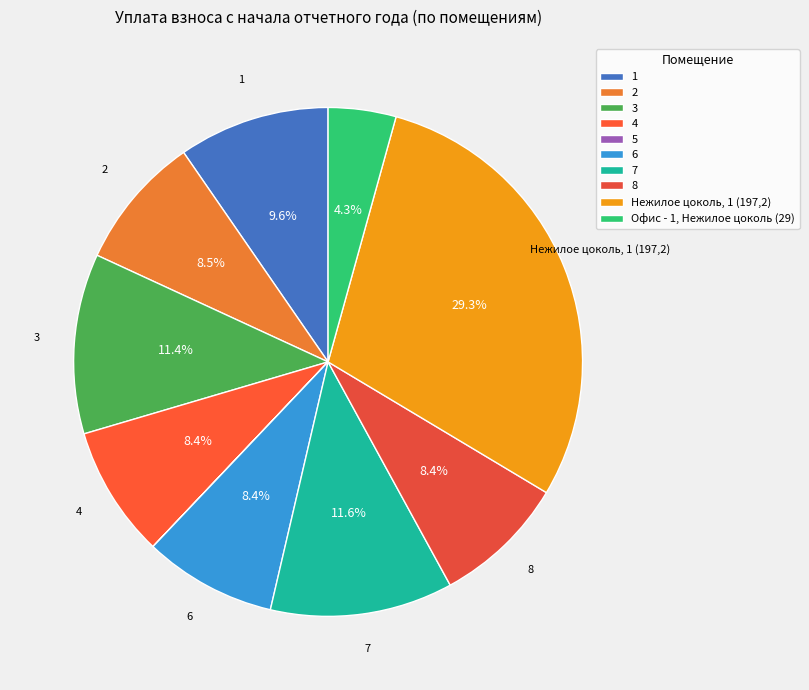

Do 6 and 2 together represent more than half of the pie?

No